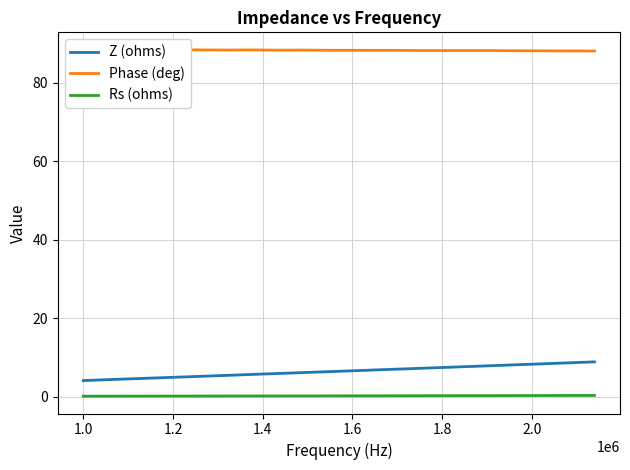

What is the highest value of the Z (ohms) series?

8.9